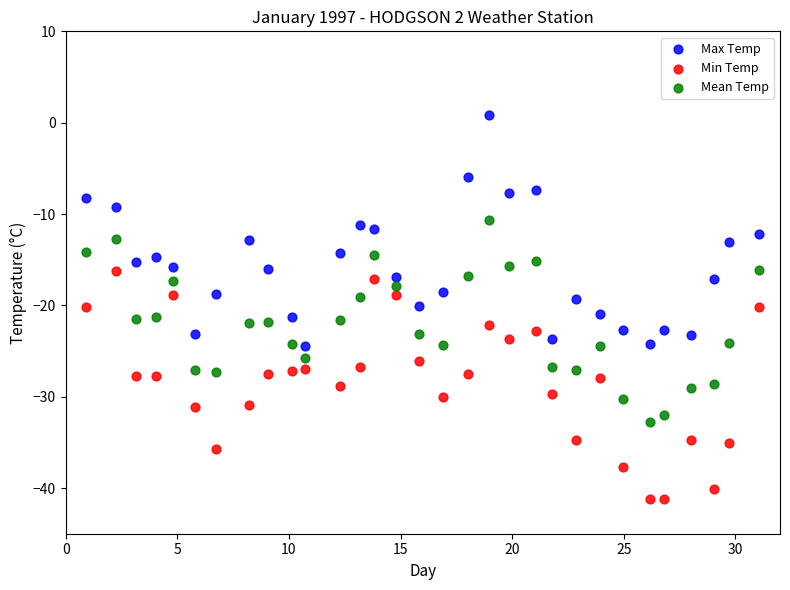

Which series contains the highest Y value?

Max Temp